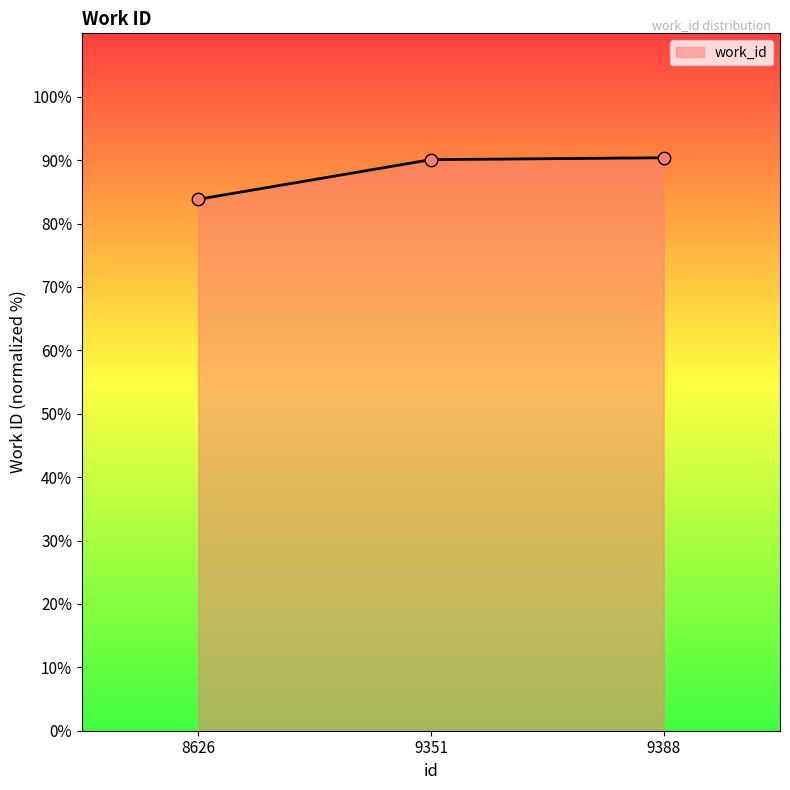

Between 9388 and 8626, which is larger?

9388